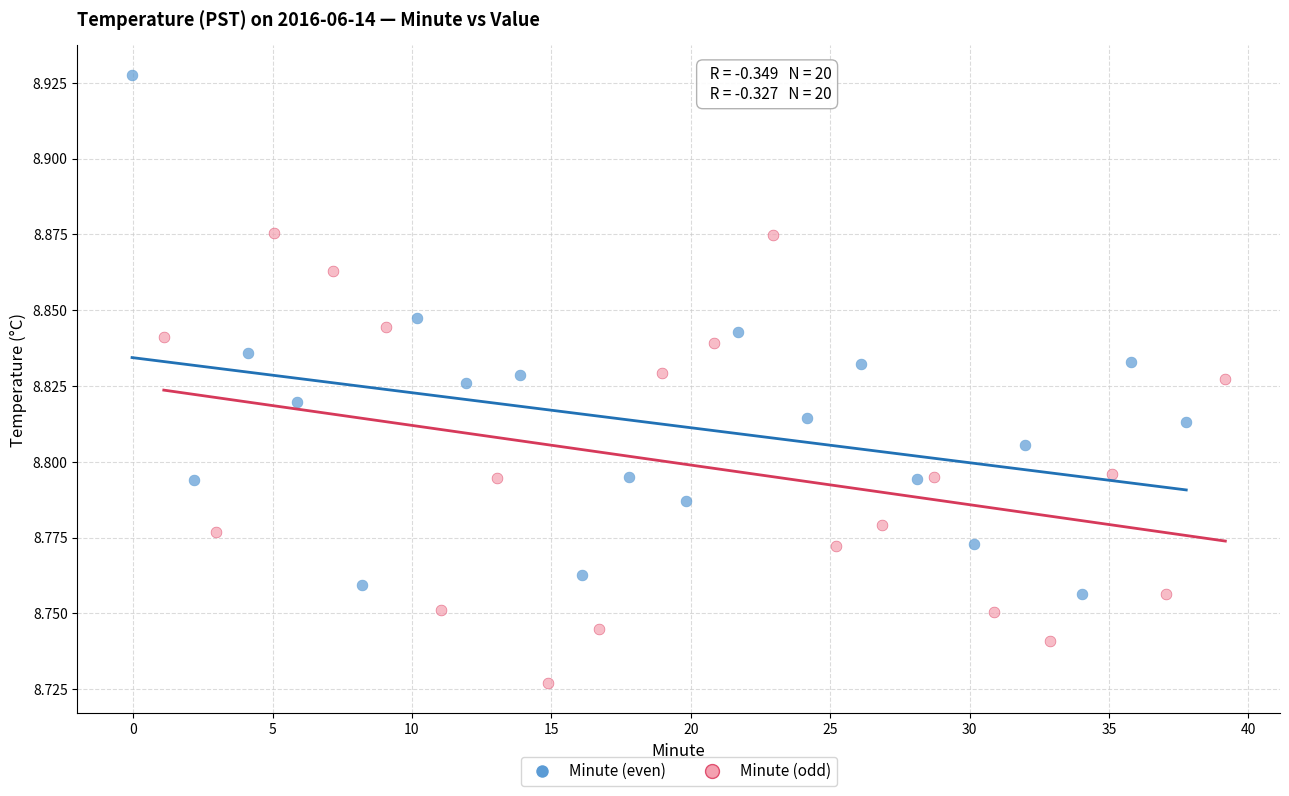

Which series contains the lowest Y value?

Minute (odd)